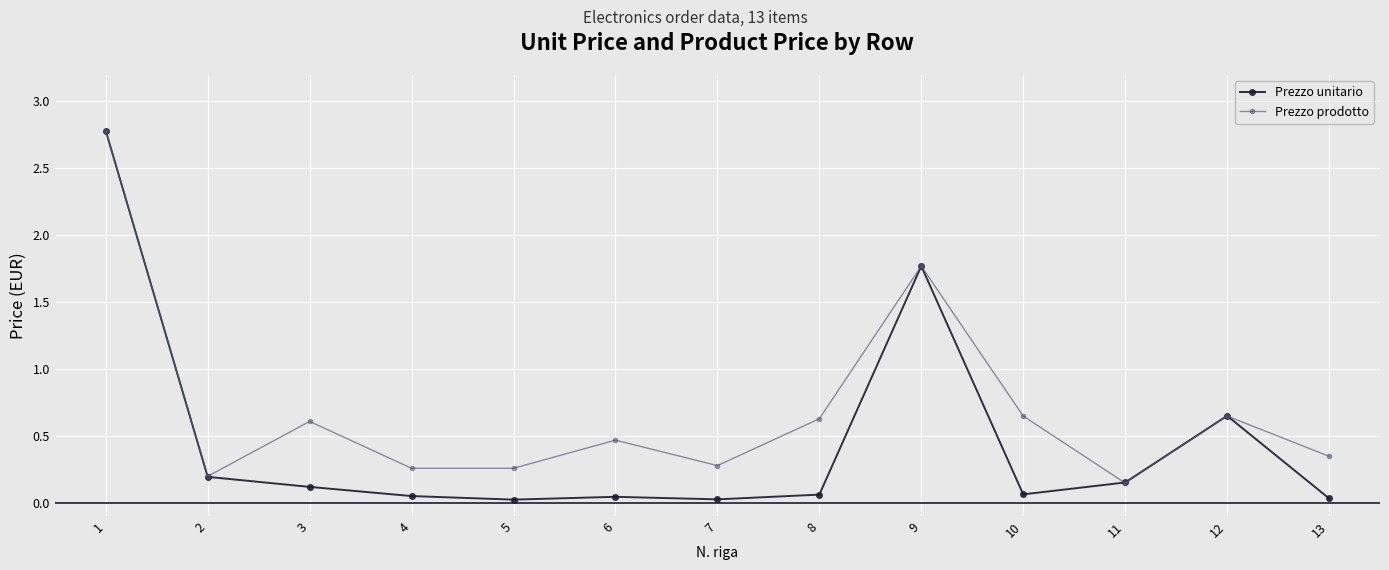

Which series has the largest total across all categories?

Prezzo prodotto